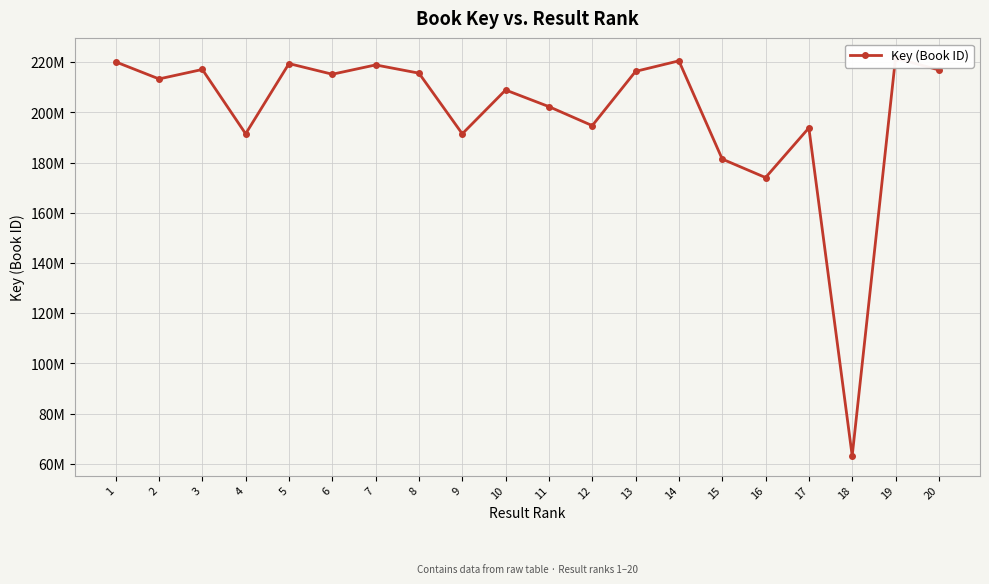

Which category has the highest value across all series?

19